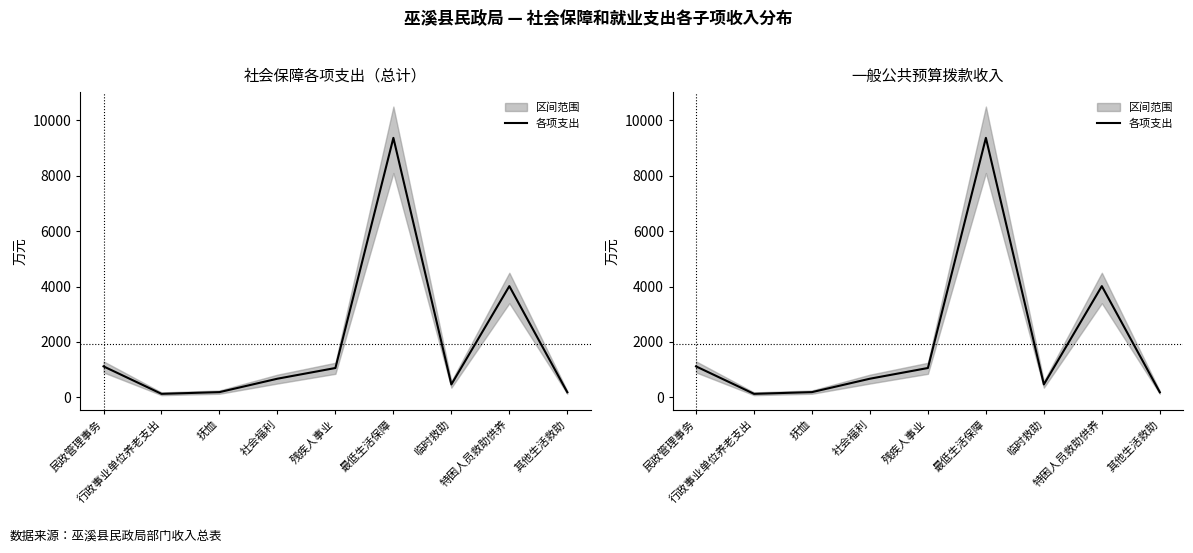

What is the sum of the values at 残疾人事业 and 其他生活救助?

1244.6